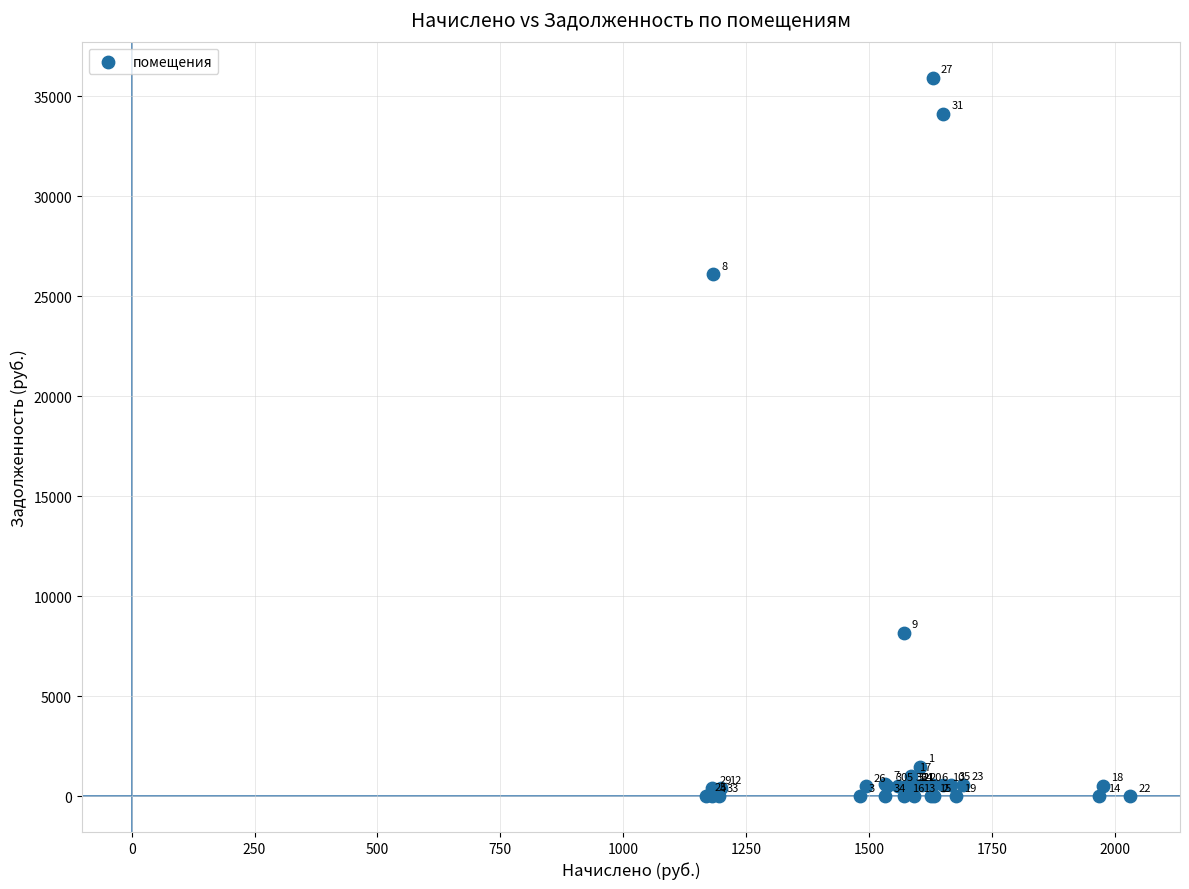

What Y value in the scatter plot is closest to 17969?

26100.3